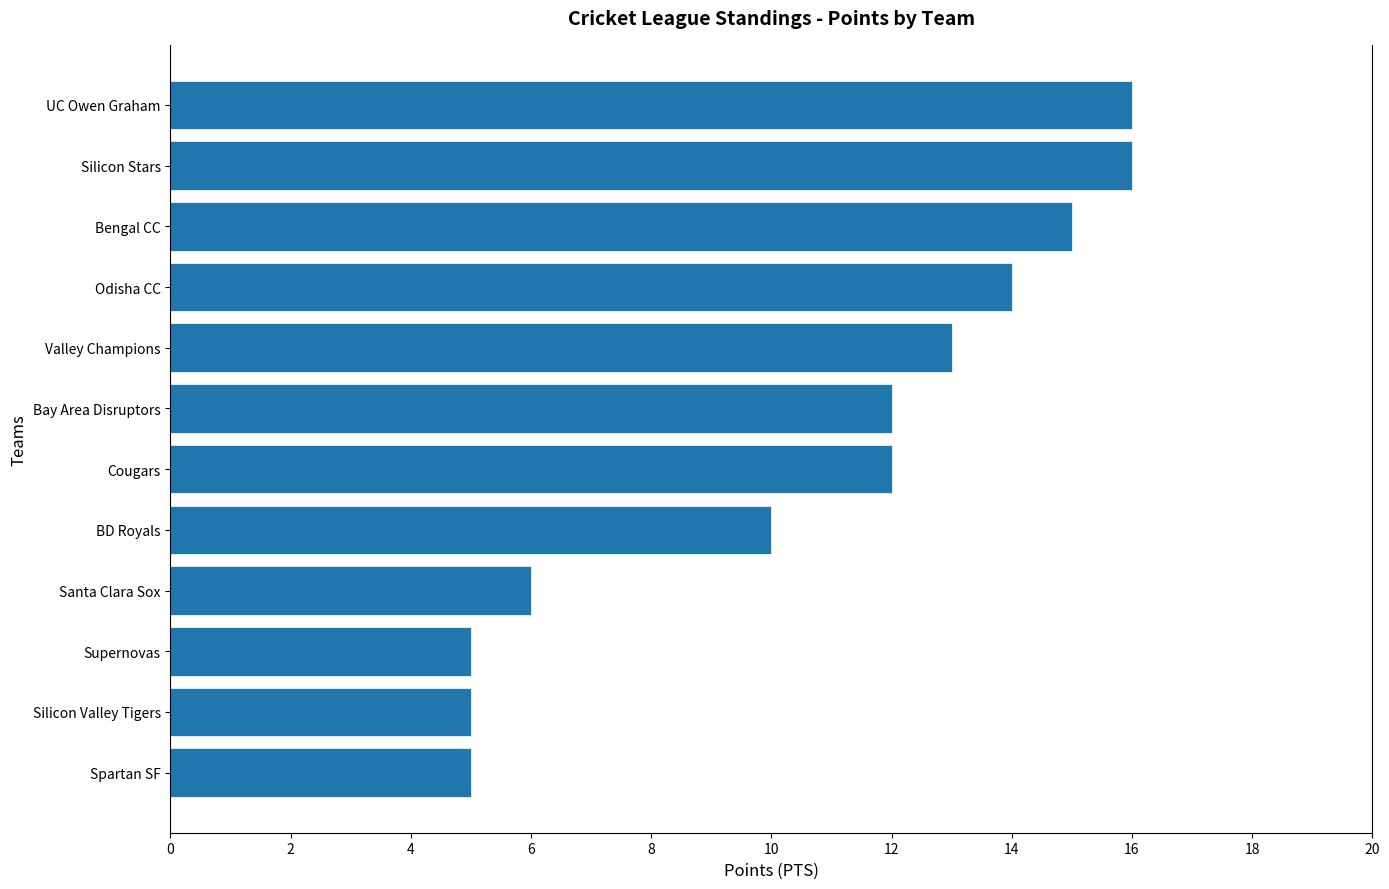

What is the smallest value displayed?

5